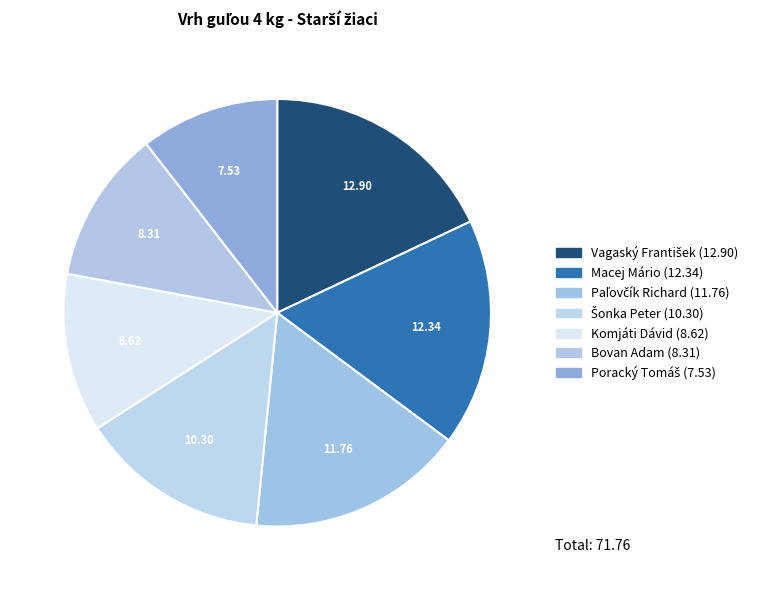

How many slices are in this pie chart?

7